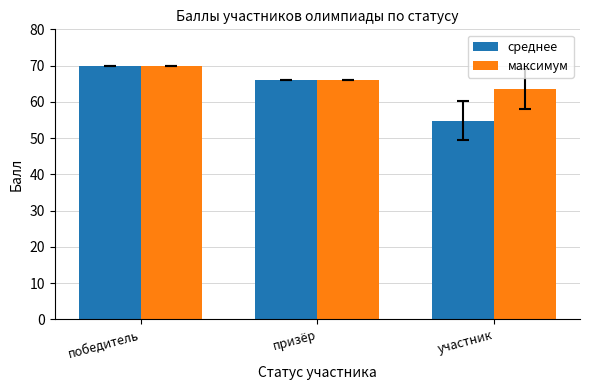

What are all the series names shown in the legend?

среднее, максимум